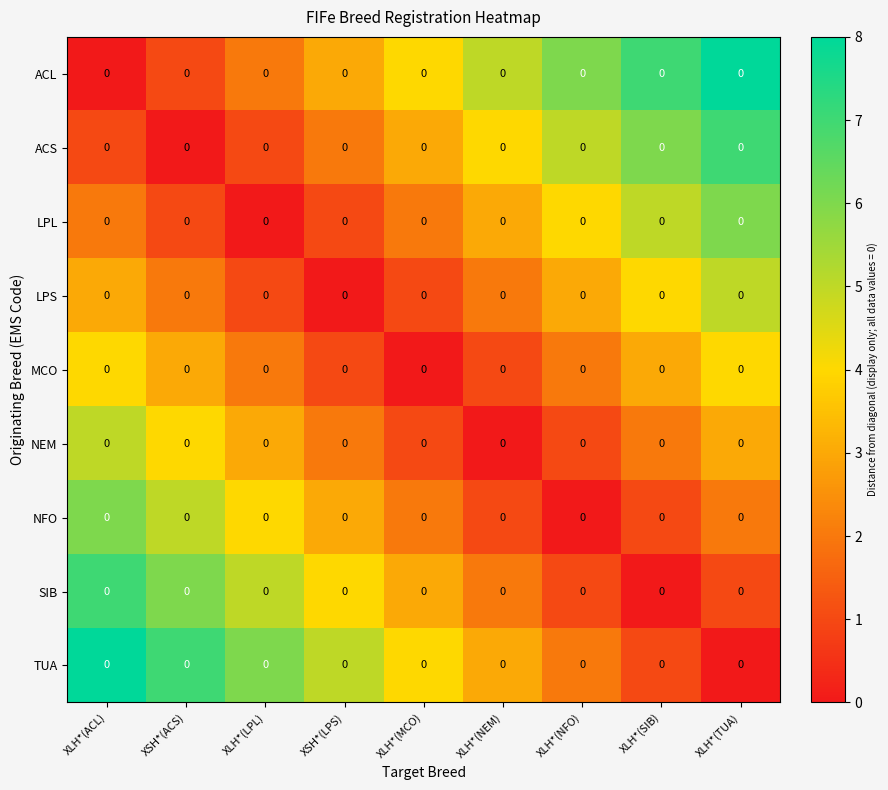

Where does the SIB series first go above 3?

XLH*(ACL)